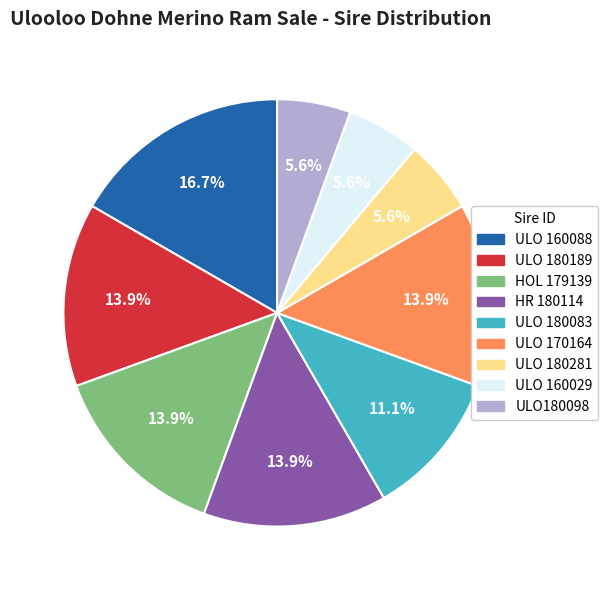

Is the sum of HOL 179139 and ULO 180083 greater than half?

No